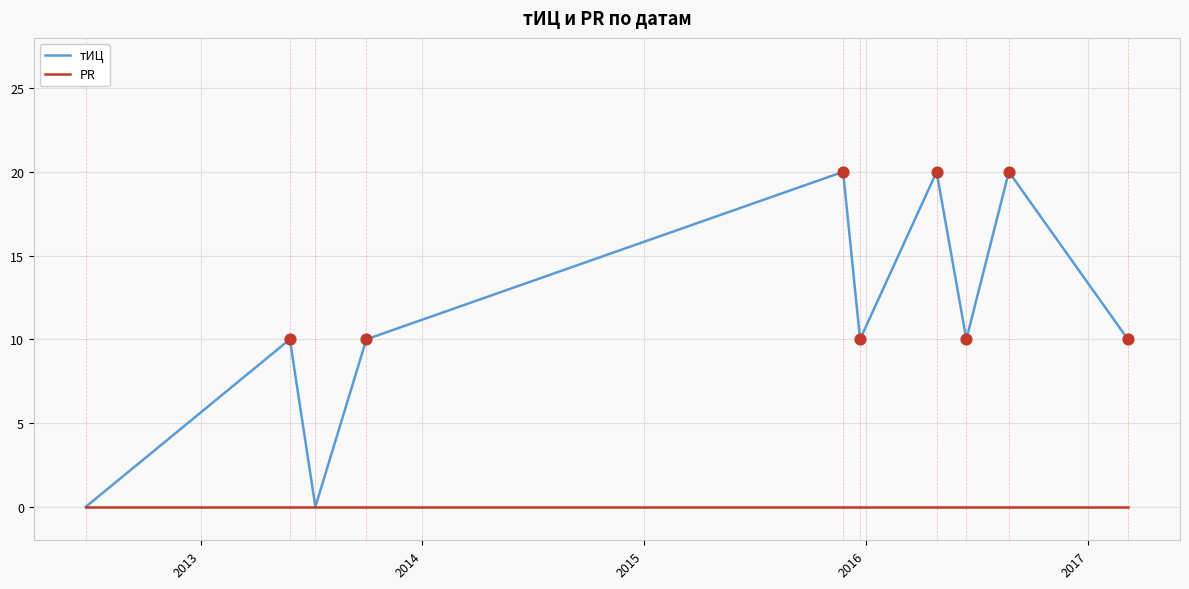

Which series has the largest total across all categories?

тИЦ